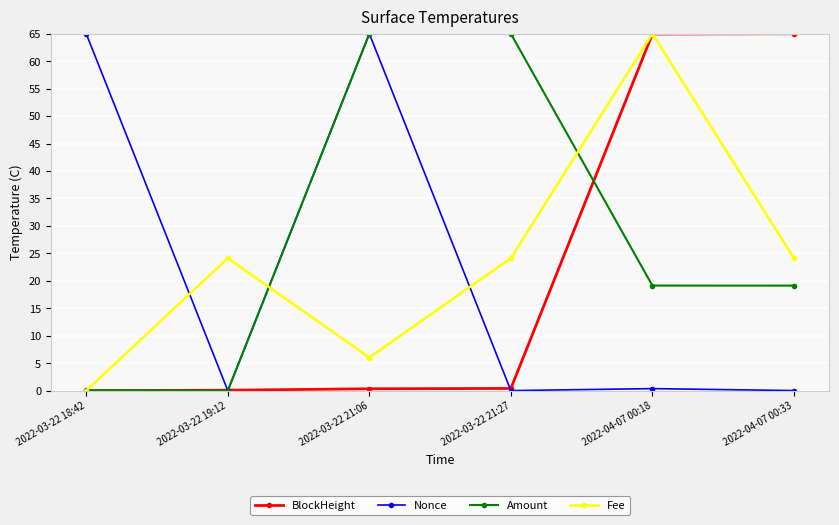

How many categories are shown in the chart?

6